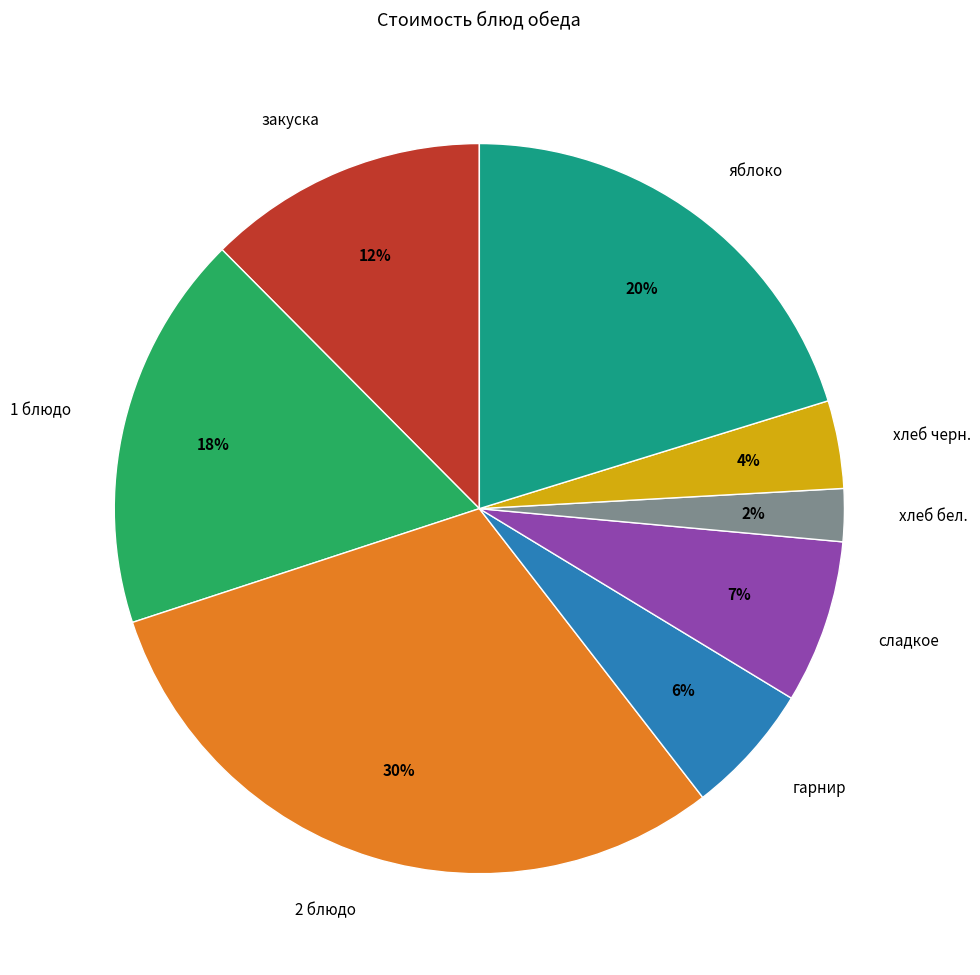

Is it true that хлеб бел. is 2% of the pie?

True